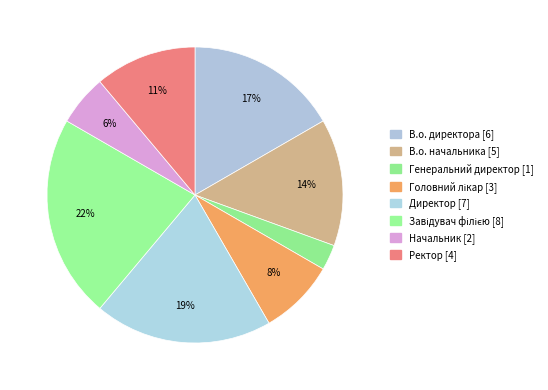

How many slices are in this pie chart?

8